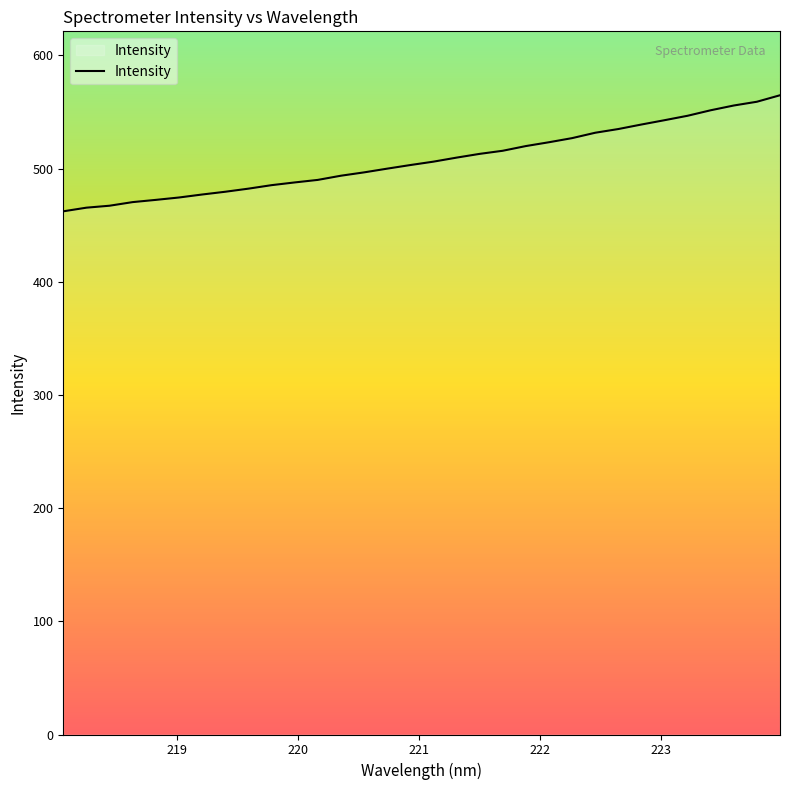

What is the difference between the maximum and minimum values?

102.5